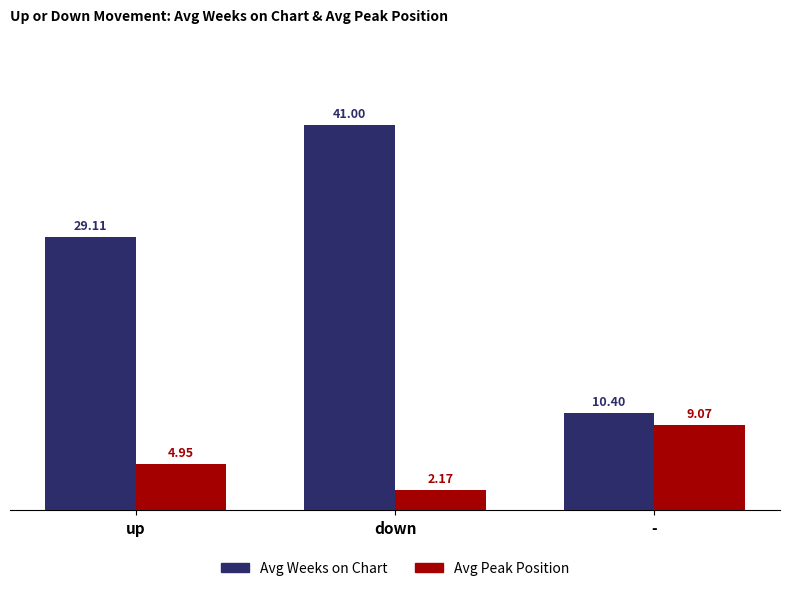

Rank the categories by Avg Peak Position value from highest to lowest.

-, up, down